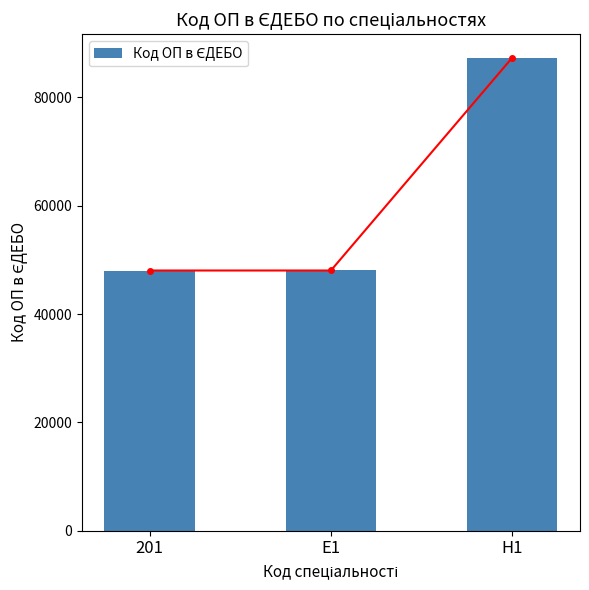

Are the bars horizontal?

No